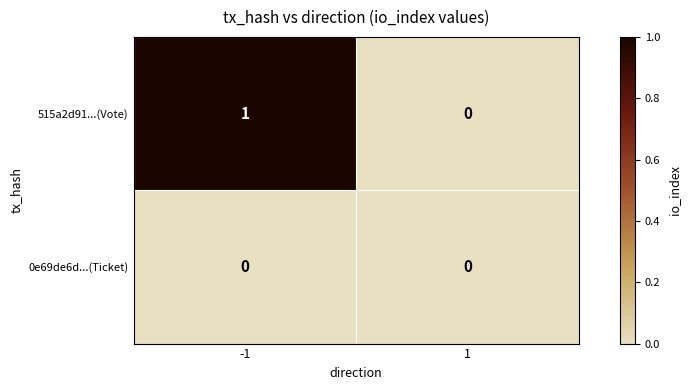

Which series has the widest spread of values?

515a2d91...(Vote)